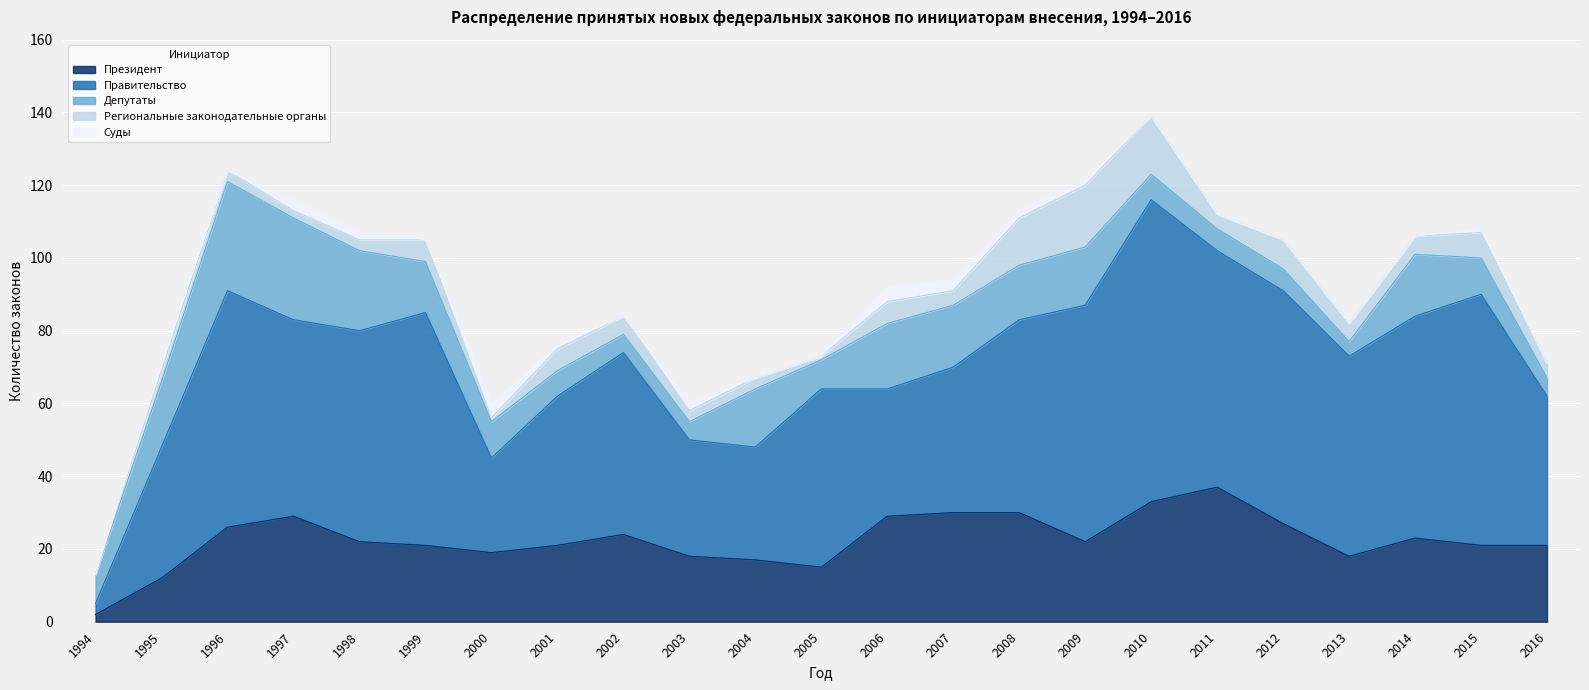

True or false: Правительство and Суды cross at least once.

False